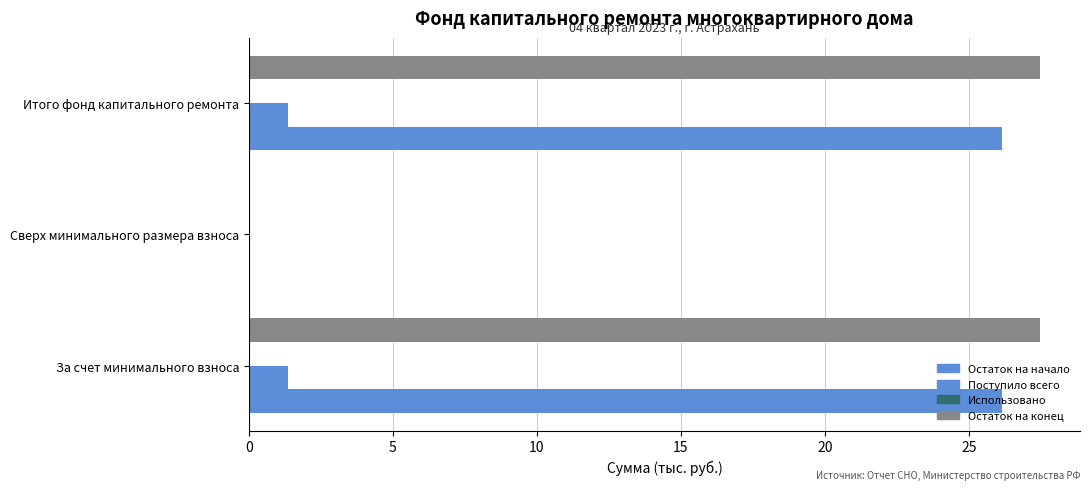

What is the difference between the second highest and minimum values in the Остаток на начало series?

26.1